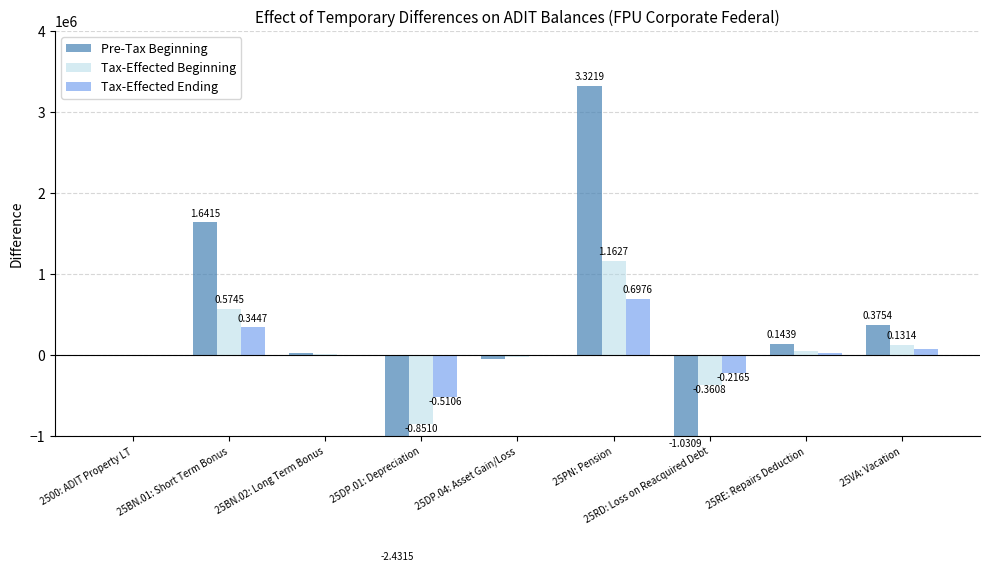

Which series has the largest total across all categories?

Pre-Tax Beginning